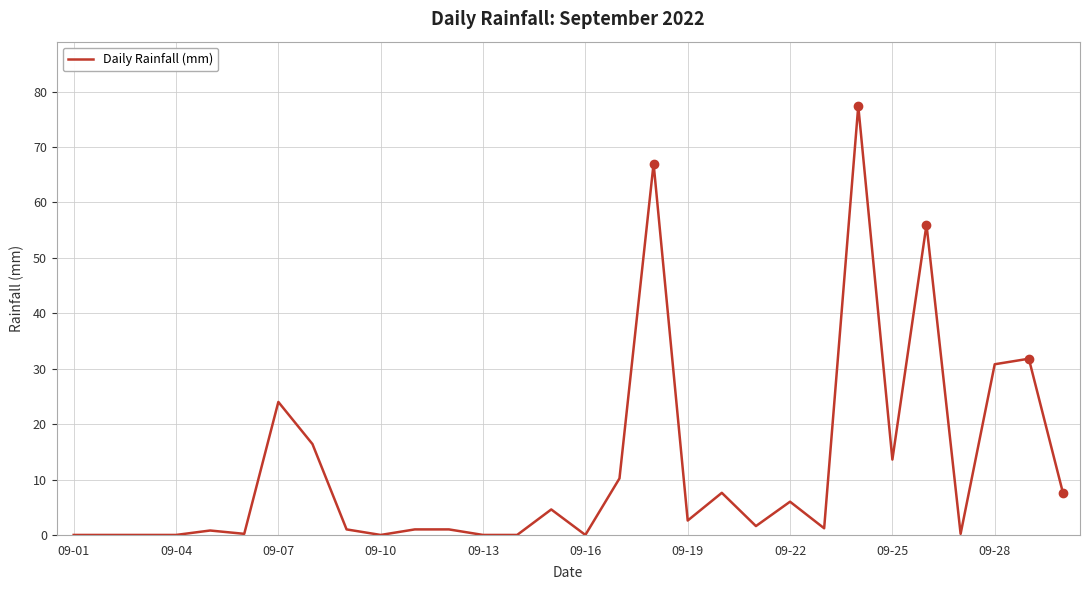

What is the maximum value shown in the chart?

77.4